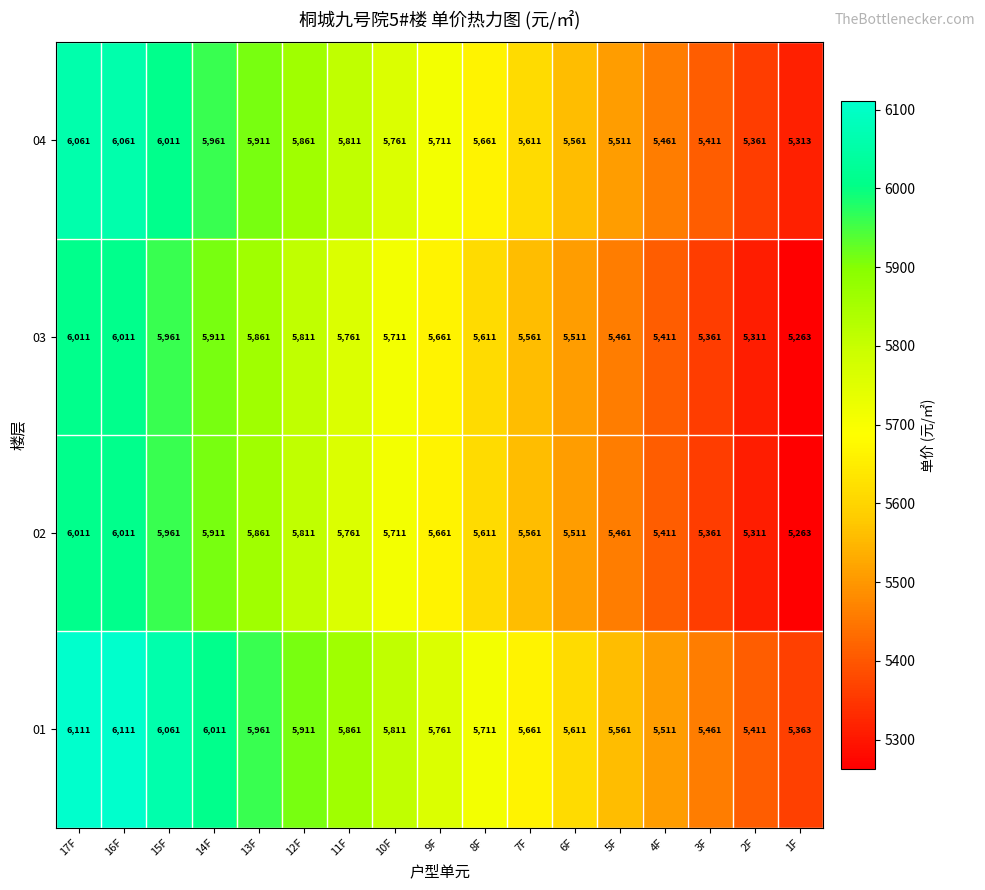

How many distinct data groups are displayed?

4